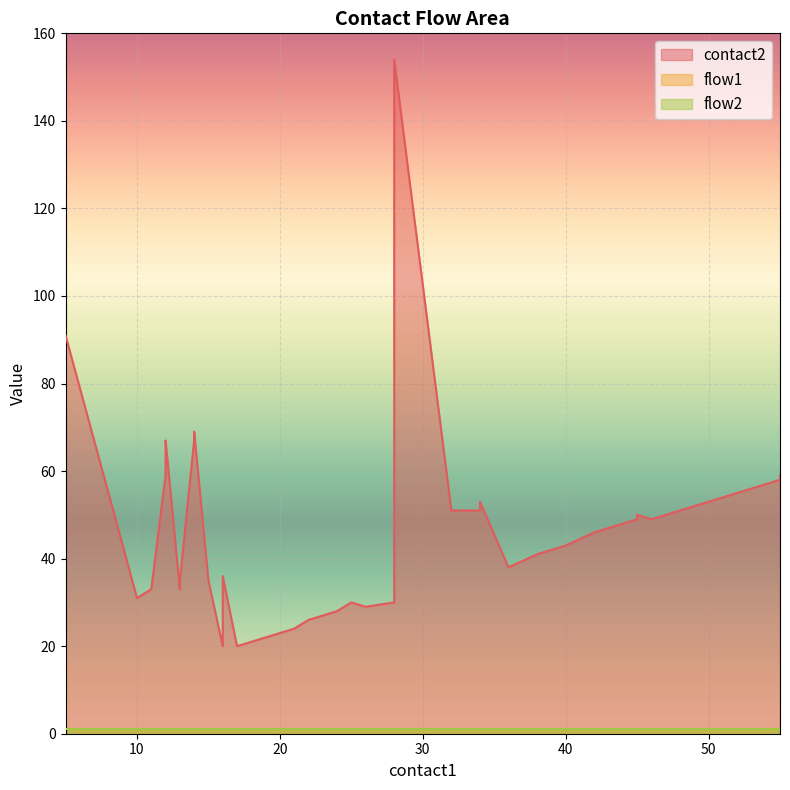

How many series are shown in this chart?

3